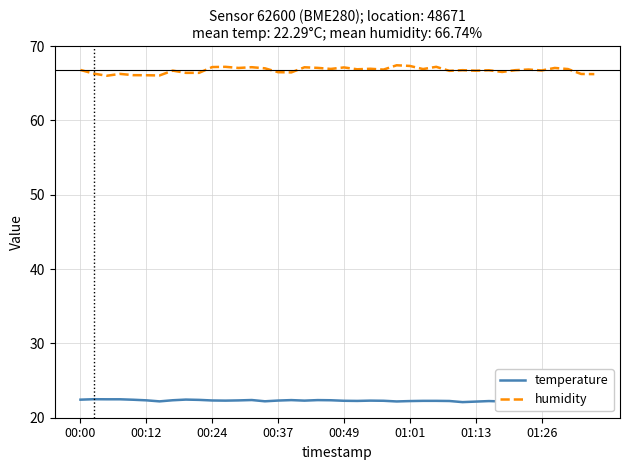

True or false: temperature and humidity intersect in this chart.

False